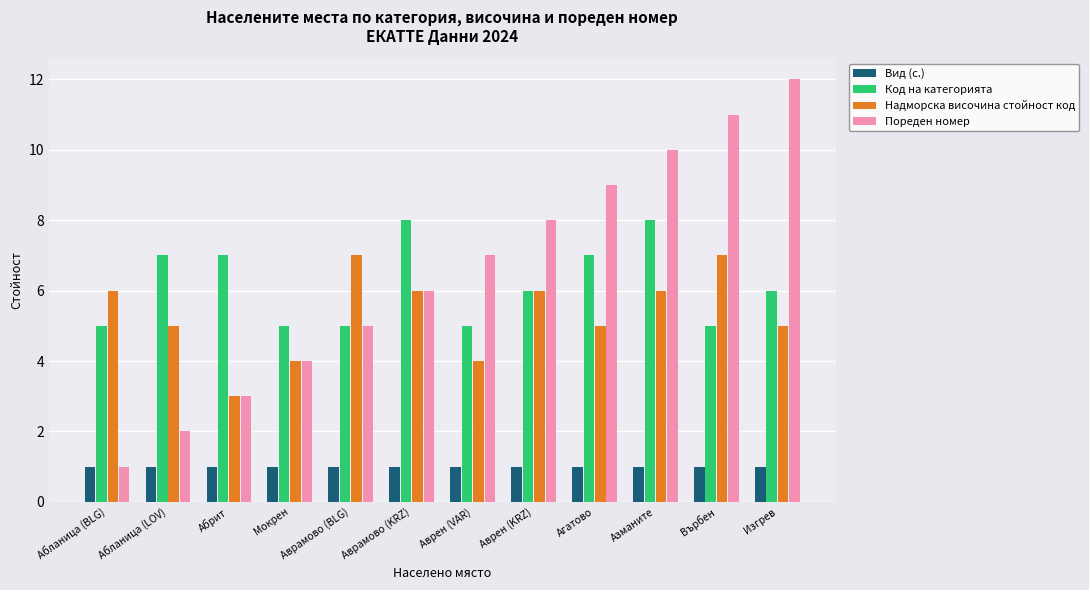

What are all the series names shown in the legend?

Вид (с.), Код на категорията, Надморска височина стойност код, Пореден номер